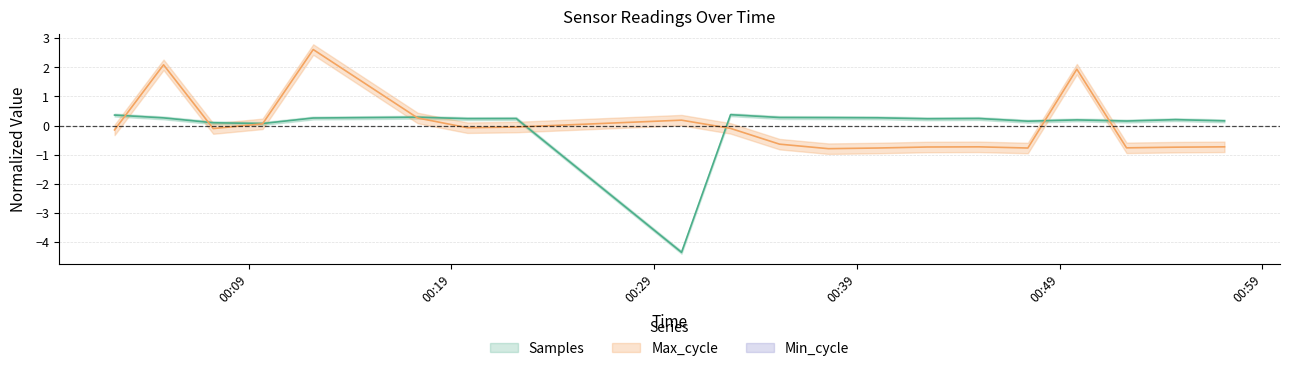

How many negative values does the Samples series have?

1